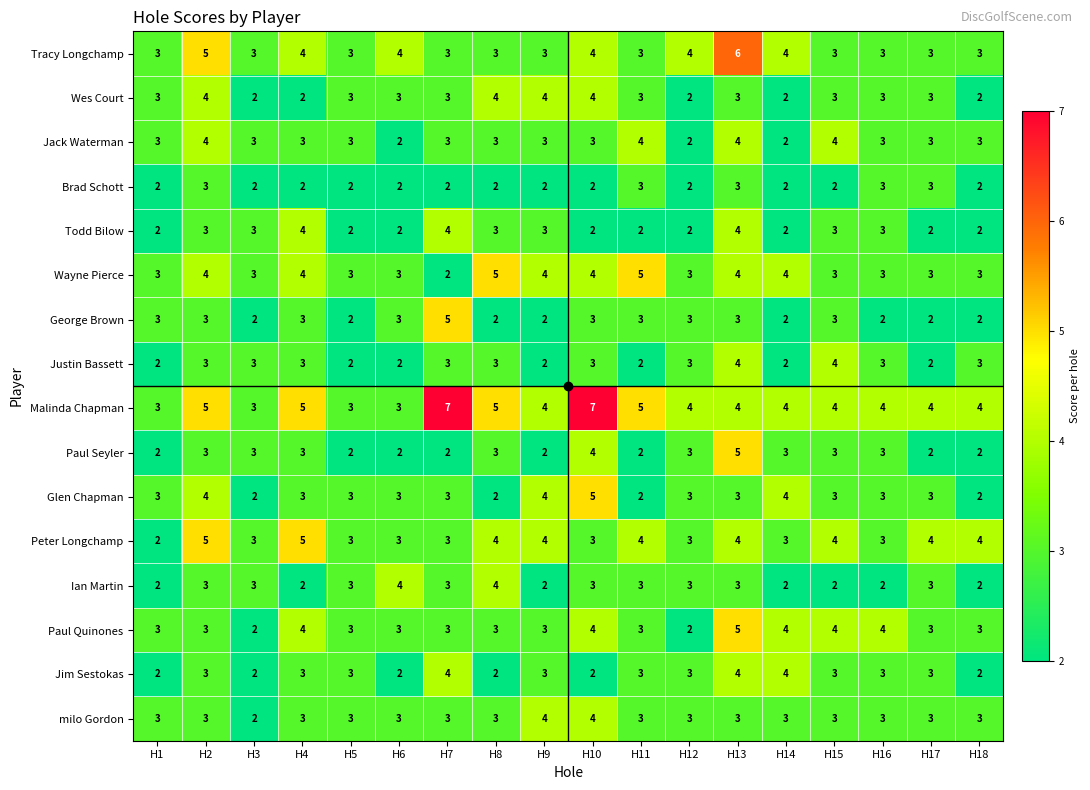

How many Jack Waterman values are between 3 and 4?

15